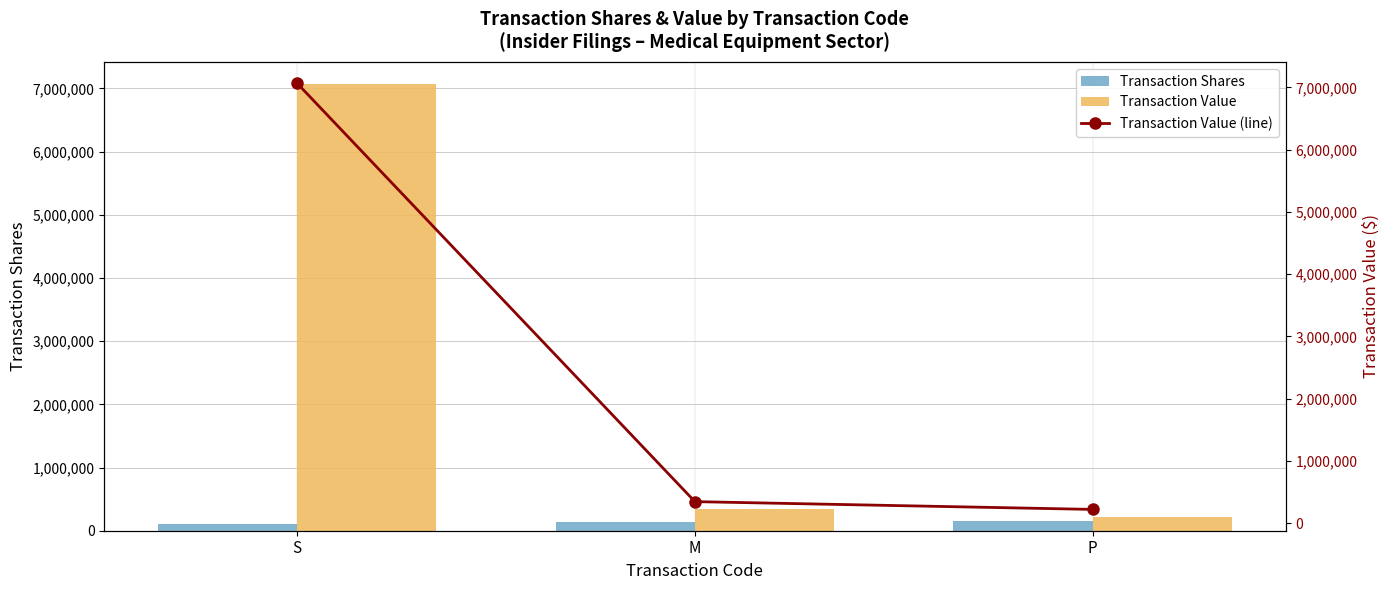

Does the chart contain any negative values?

No